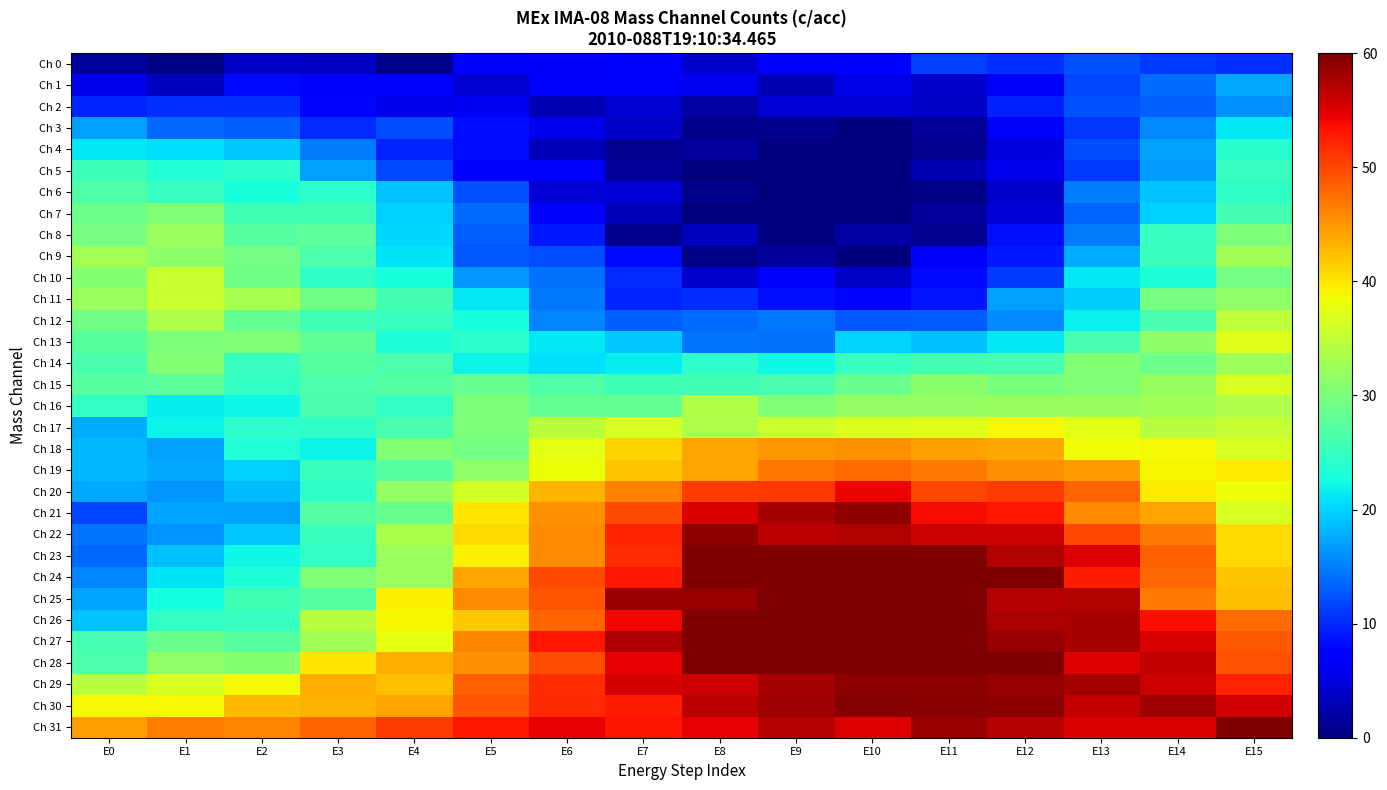

At how many categories does at least one series exceed 48?

13